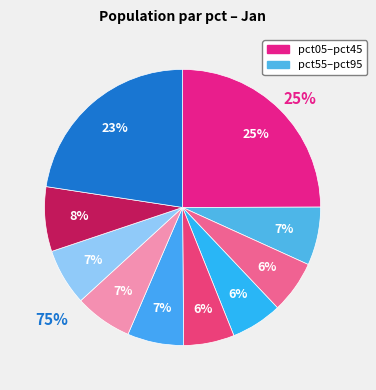

Is there a majority slice in this chart?

No